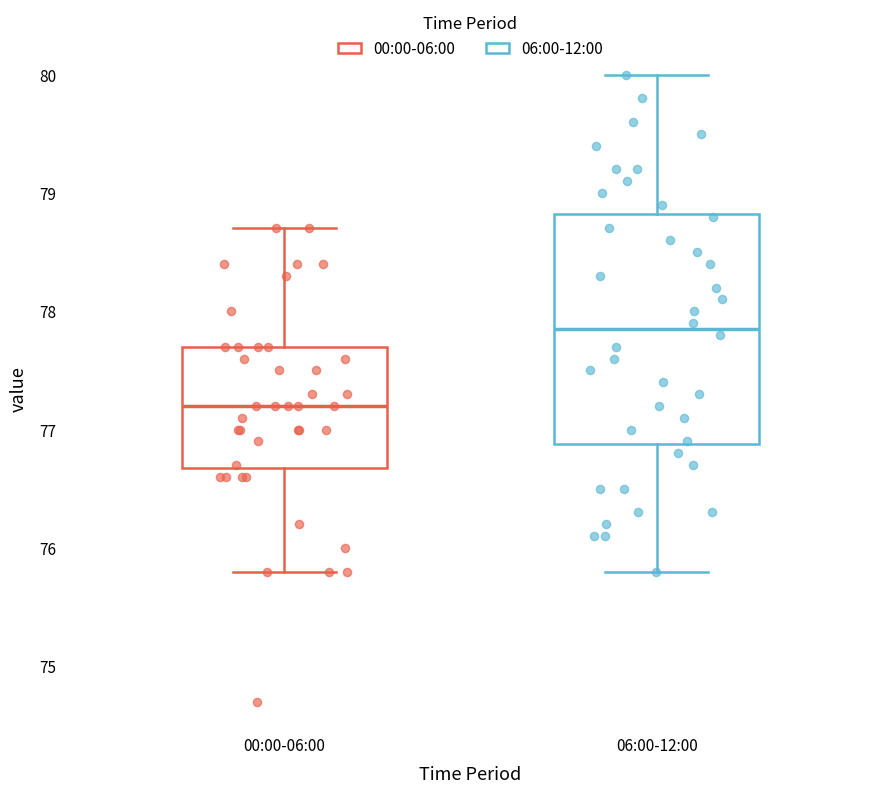

Reading left to right, read every box against the y-axis: the position of its median line, the range the box covers, and the ends of its whiskers. The values are not printed on the chart, so give them approximately, as read against the axis.

00:00-06:00: median 77.2, box 76.7 to 77.7, whiskers 75.8 to 78.7
06:00-12:00: median 77.9, box 76.9 to 78.8, whiskers 75.8 to 80.0